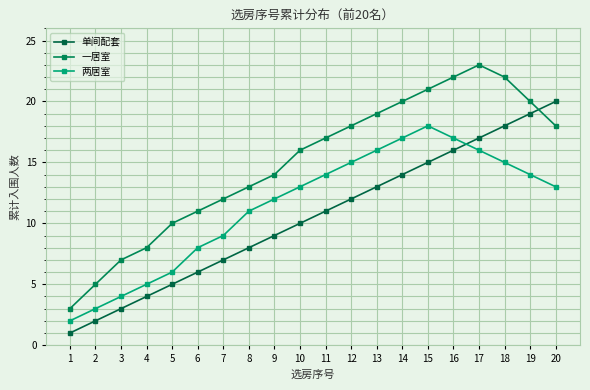

What are all the series names shown in the legend?

单间配套, 一居室, 两居室